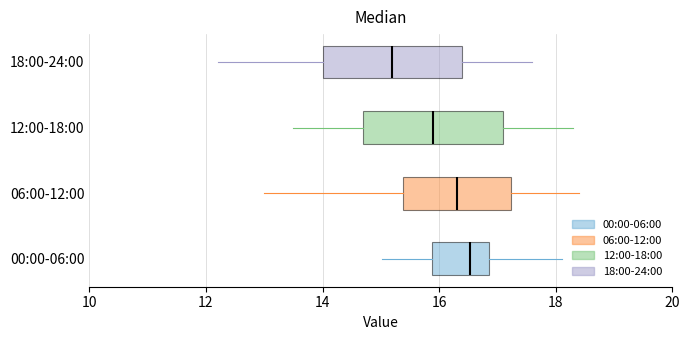

Where does the median line of the box for 06:00-12:00 sit on the x-axis? The values are not printed on the chart, so give them approximately, as read against the axis.

16.4